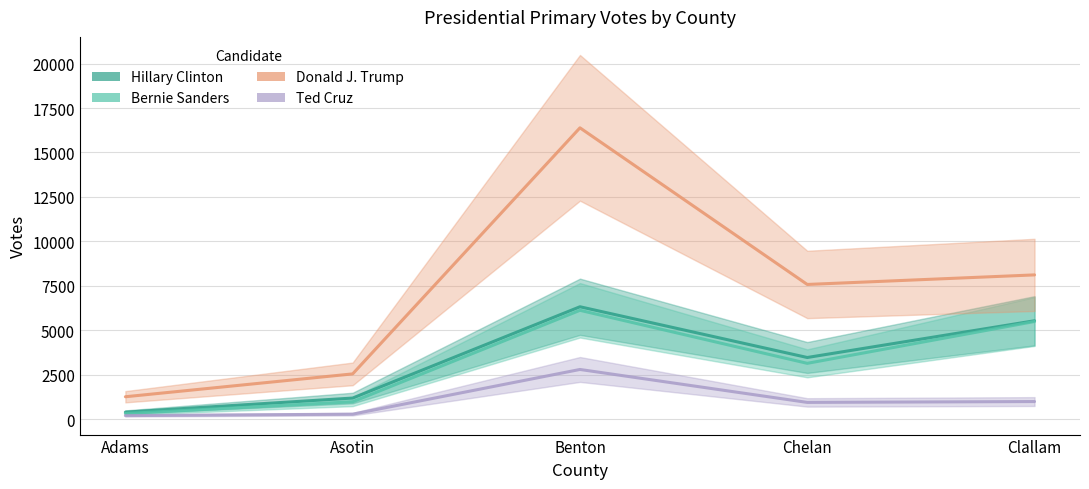

Does the chart have visible grid lines?

Yes